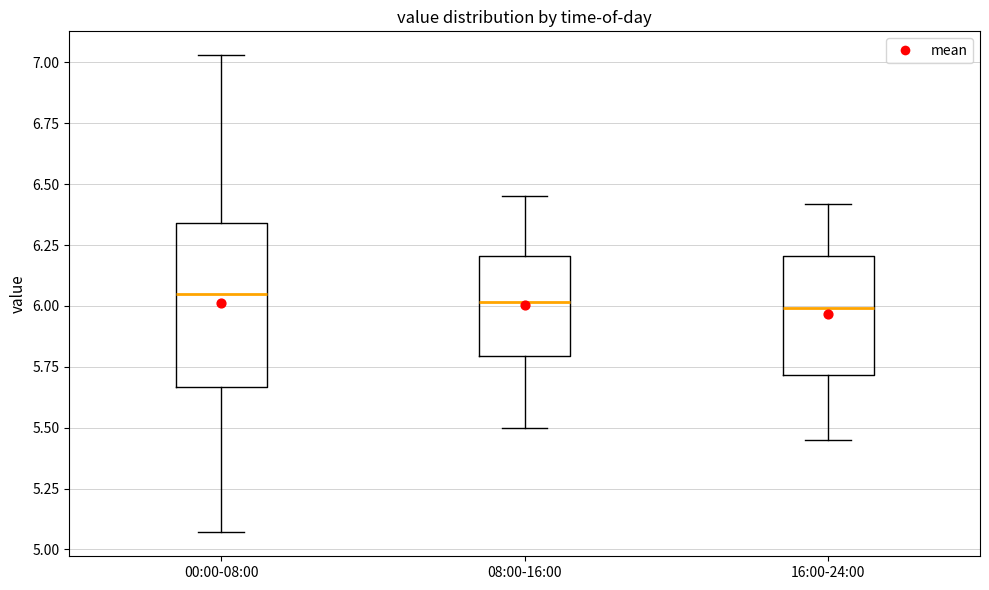

Reading left to right, transcribe this box plot: for each box, give where its median line is, the range the box spans, and where its two whiskers end, as read against the y-axis. The values are not printed on the chart, so give them approximately, as read against the axis.

00:00-08:00: median 6.05, box 5.65 to 6.35, whiskers 5.05 to 7.05
08:00-16:00: median 6.00, box 5.80 to 6.20, whiskers 5.50 to 6.45
16:00-24:00: median 6.00, box 5.70 to 6.20, whiskers 5.45 to 6.40